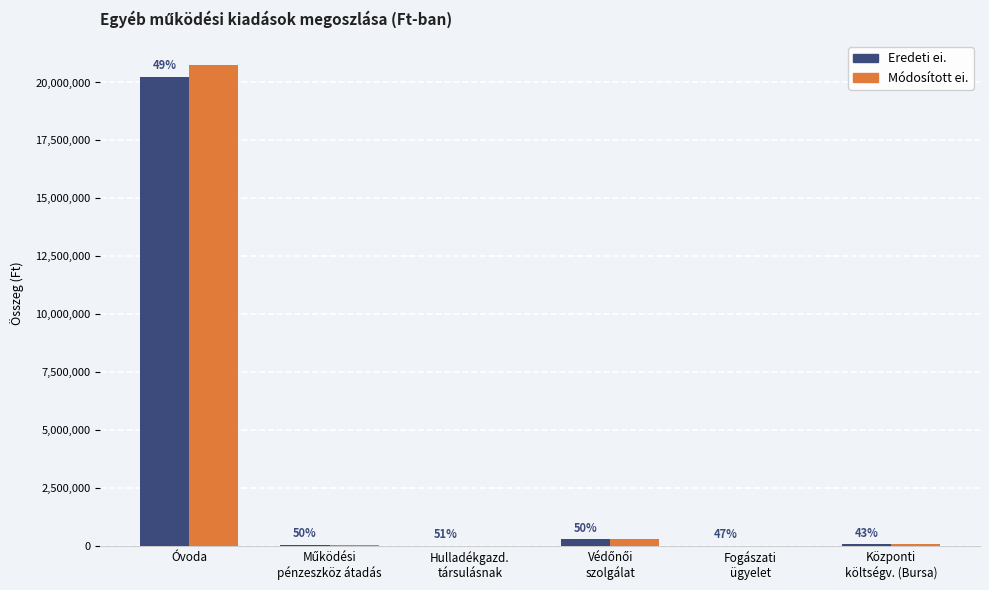

What are all the series names shown in the legend?

Eredeti ei., Módosított ei.